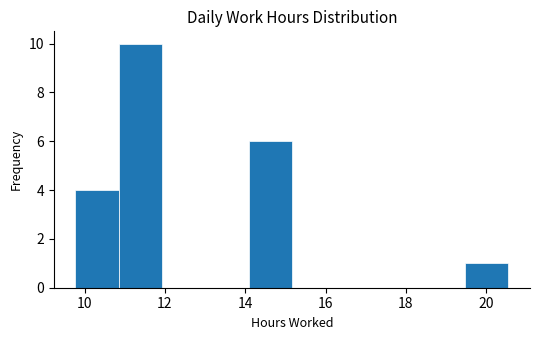

Which range on the x-axis has the tallest bar?

10.8 to 12.0